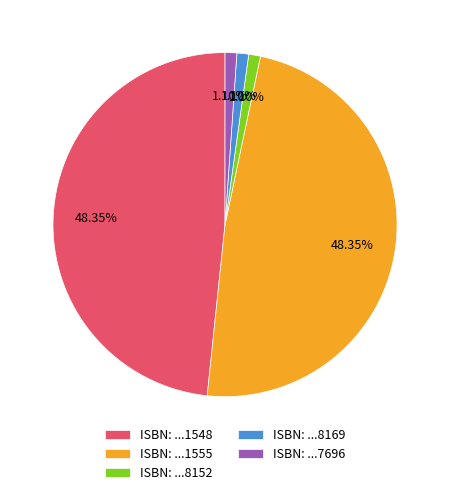

Combined, do ISBN: ...1548 and ISBN: ...8152 account for over 50%?

No